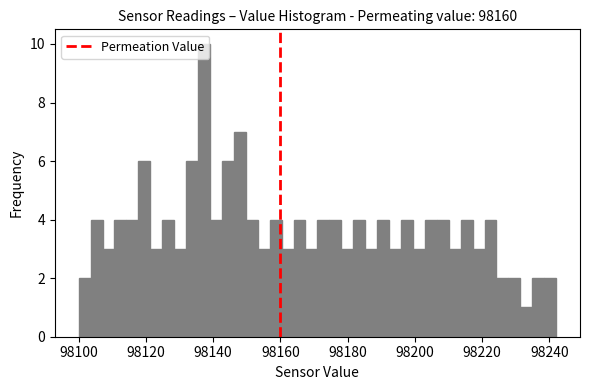

Around what value on the x-axis is the tallest bar? Give the approximate position of its centre, as read against the axis.

98138